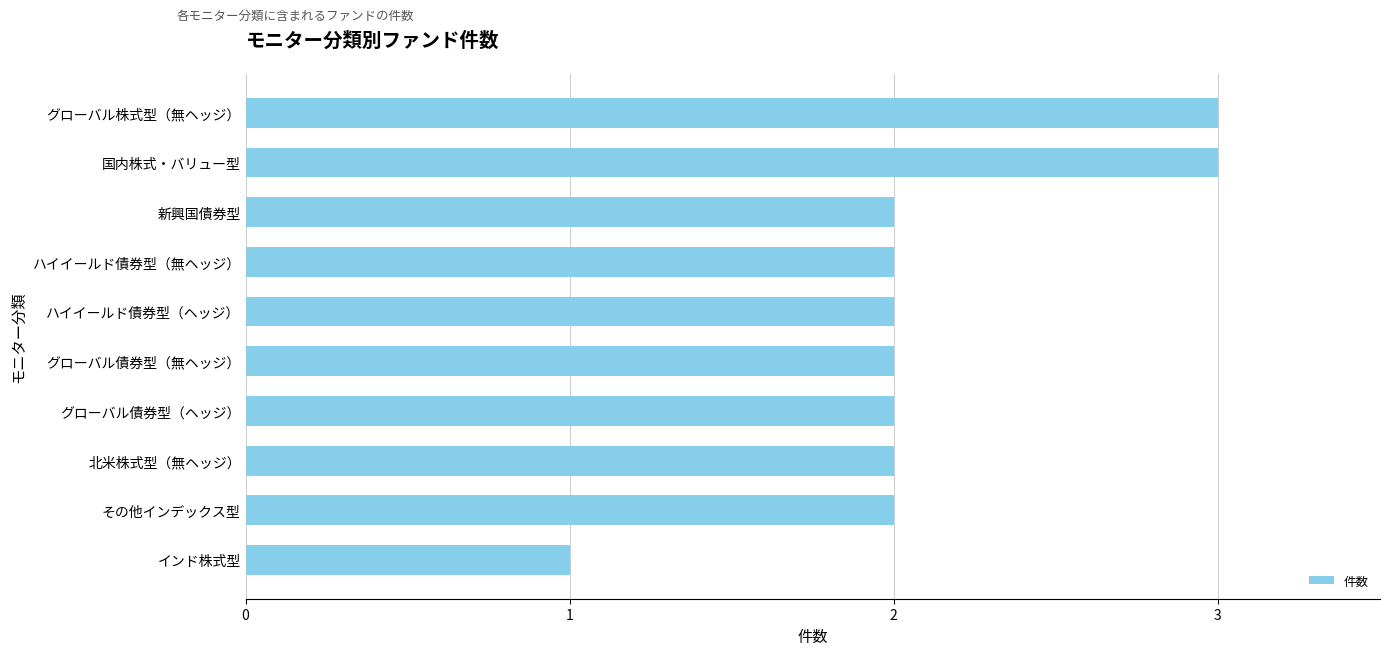

The chart shows a value of 2 at 新興国債券型. True or false?

True